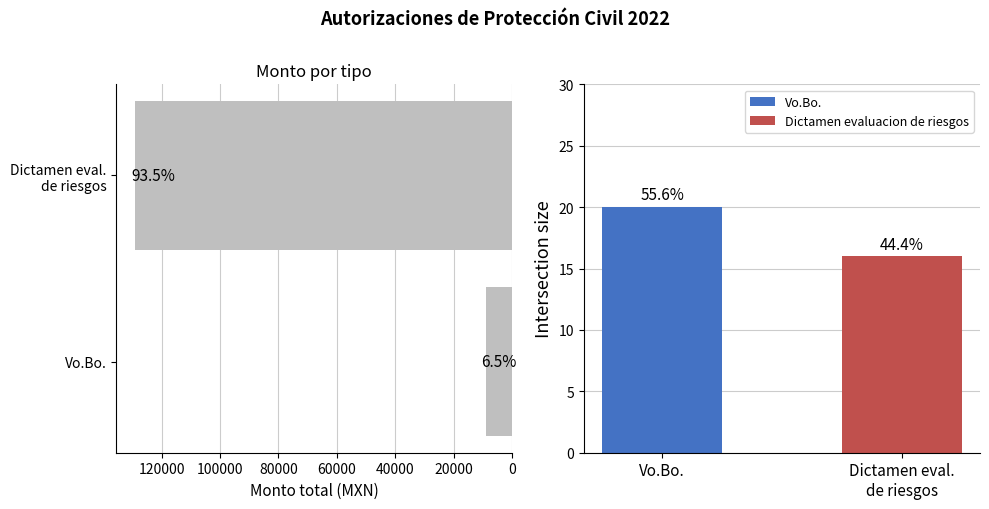

Are the bars grouped side by side (vs. stacked)?

Yes